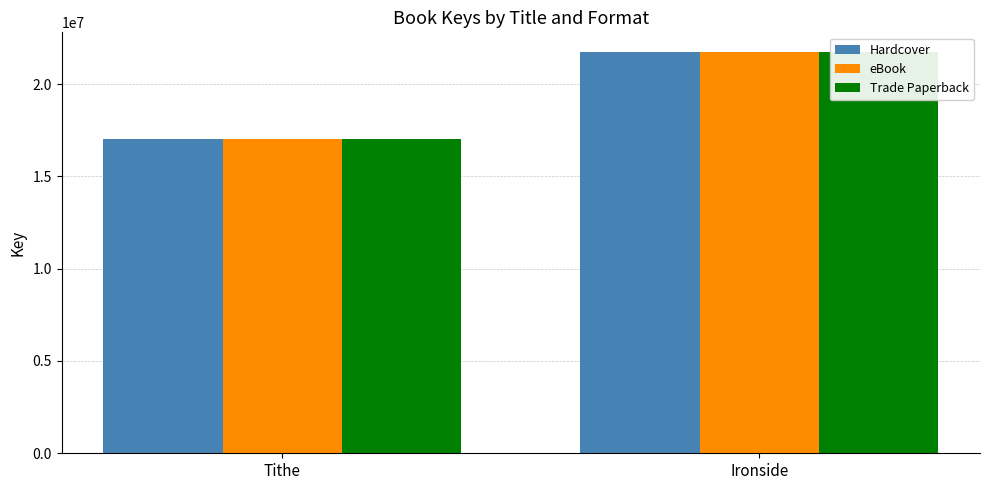

What is the difference between the Trade Paperback values at Ironside and Tithe?

4679325